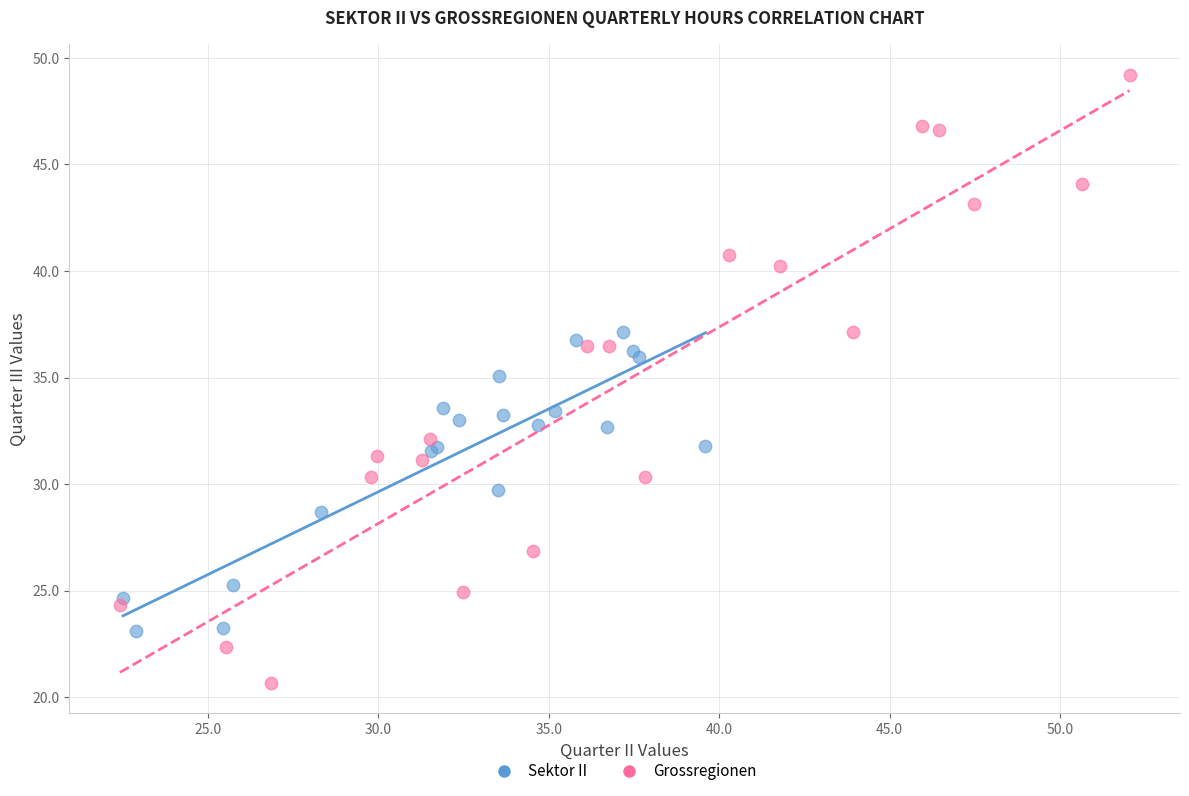

Which series contains the lowest Y value?

Grossregionen